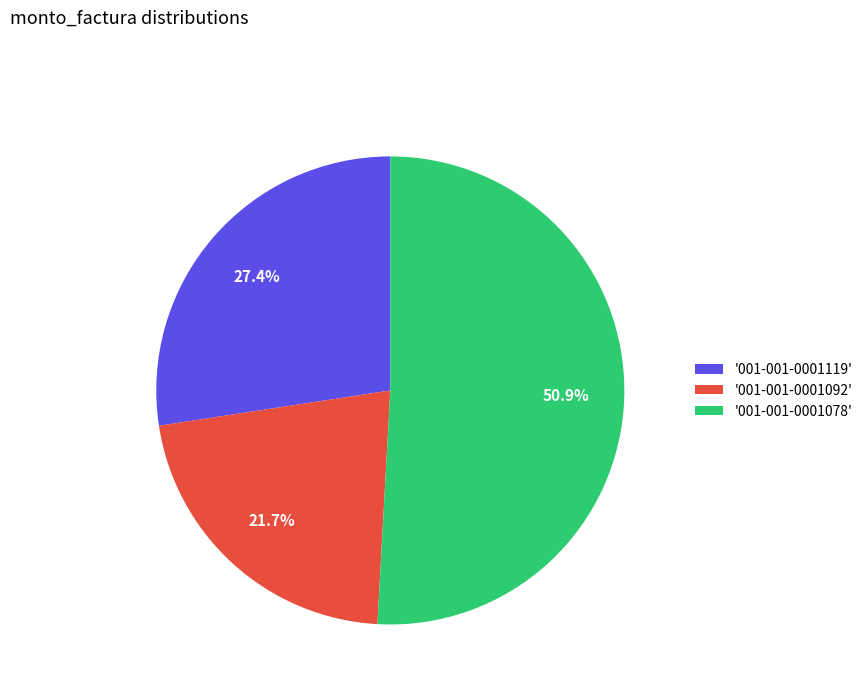

How many slices are in this pie chart?

3